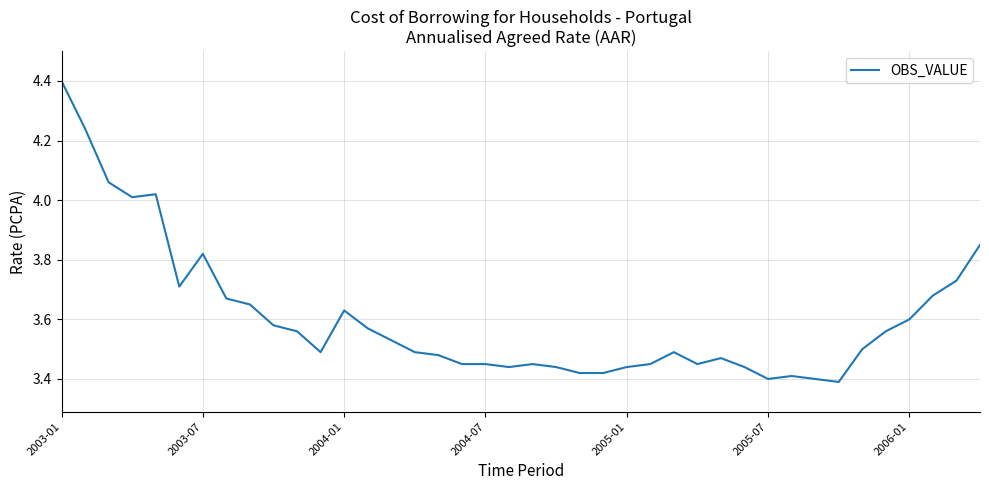

What is the difference between the maximum and minimum values?

1.0